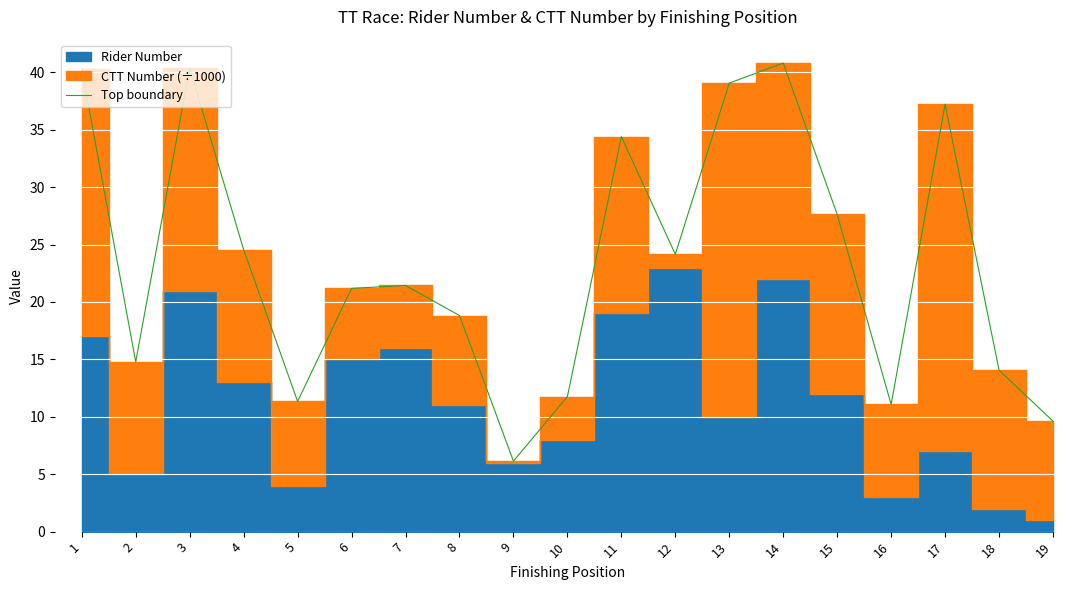

What is the greatest value displayed?

40.8